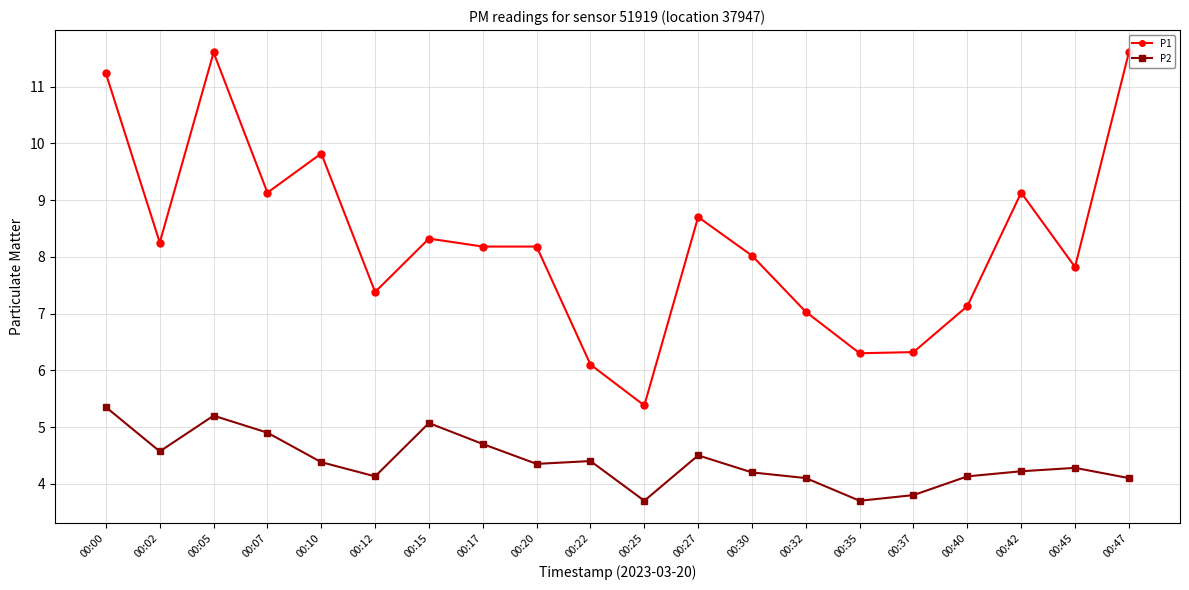

Is it true that P1 equals 1.2 at 00:25?

False